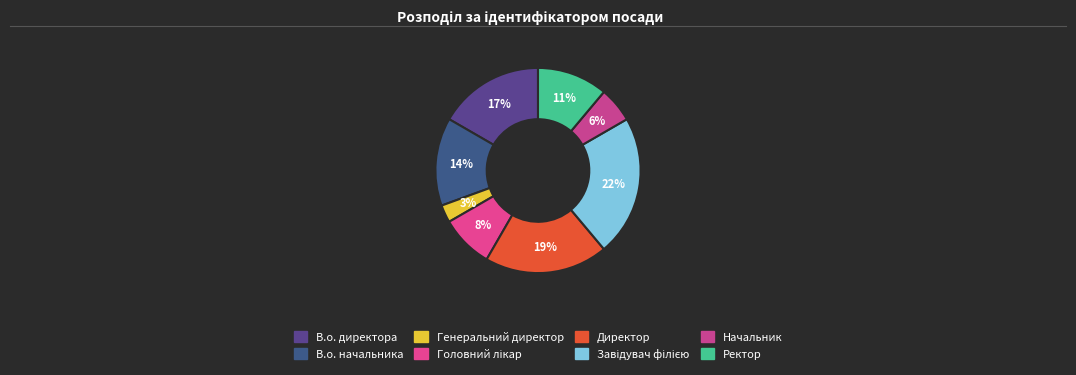

Between Завідувач філією and В.о. директора, which is larger?

Завідувач філією